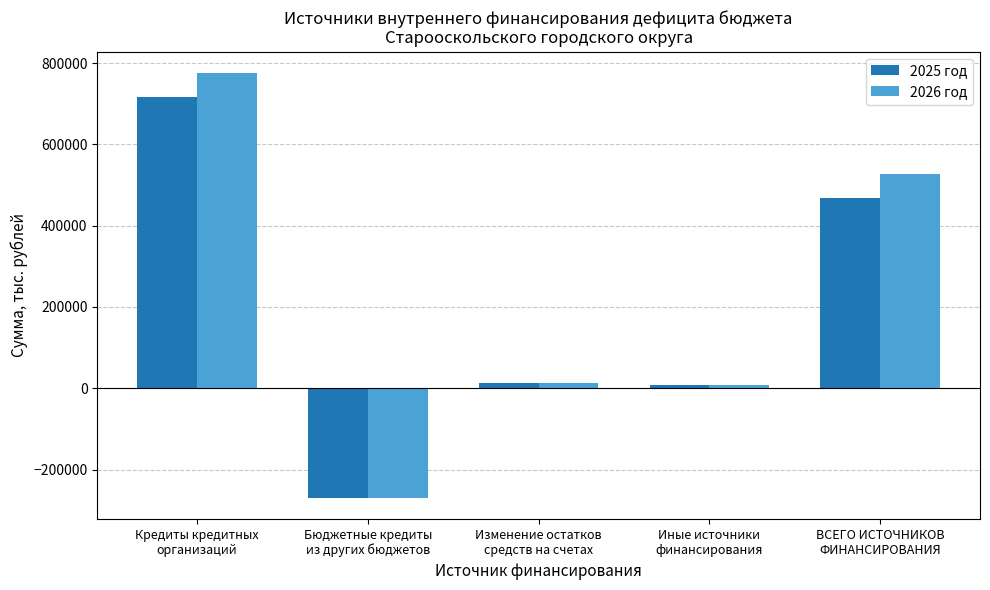

How many values in 2025 год are above zero?

4